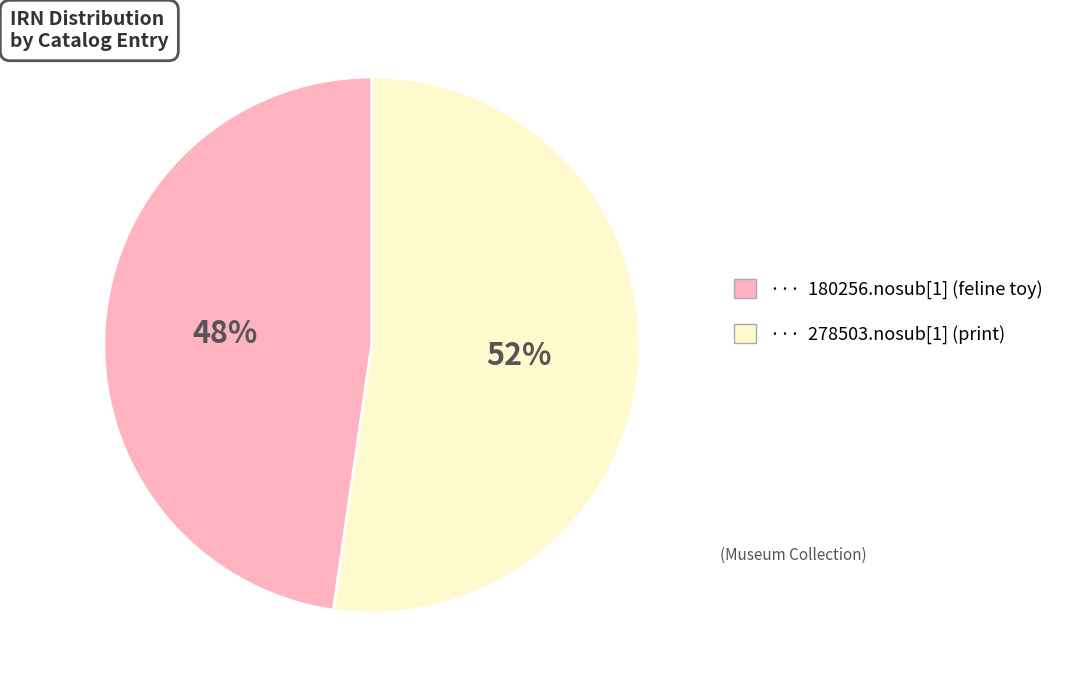

To the nearest percent, what is the combined percentage of ··· 180256.nosub[1] (feline toy) and ··· 278503.nosub[1] (print)?

100%